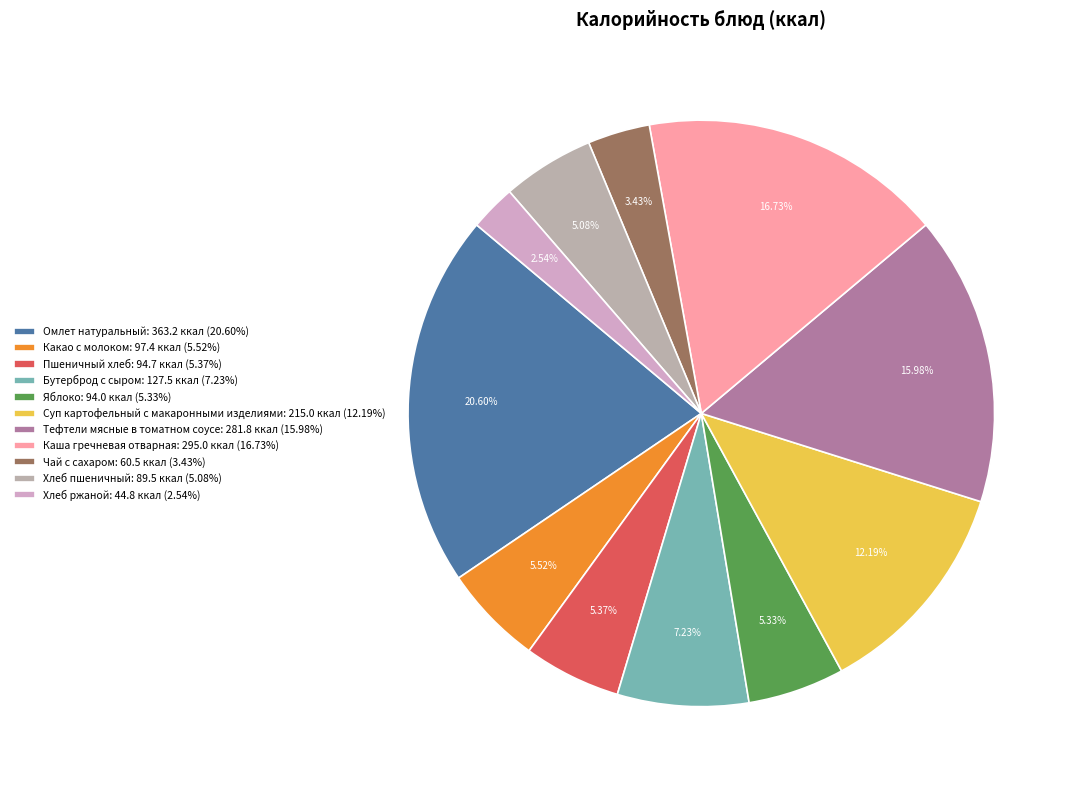

What percentage do Суп картофельный с макаронными изделиями and Каша гречневая отварная together represent?

28.9%